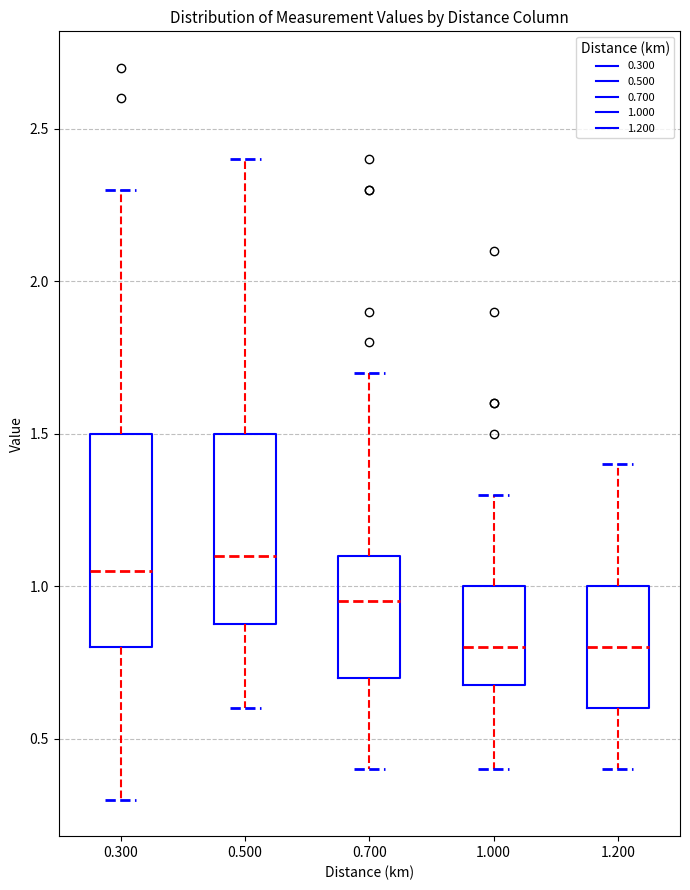

Which box is the tallest, from its lower edge to its upper edge?

0.300